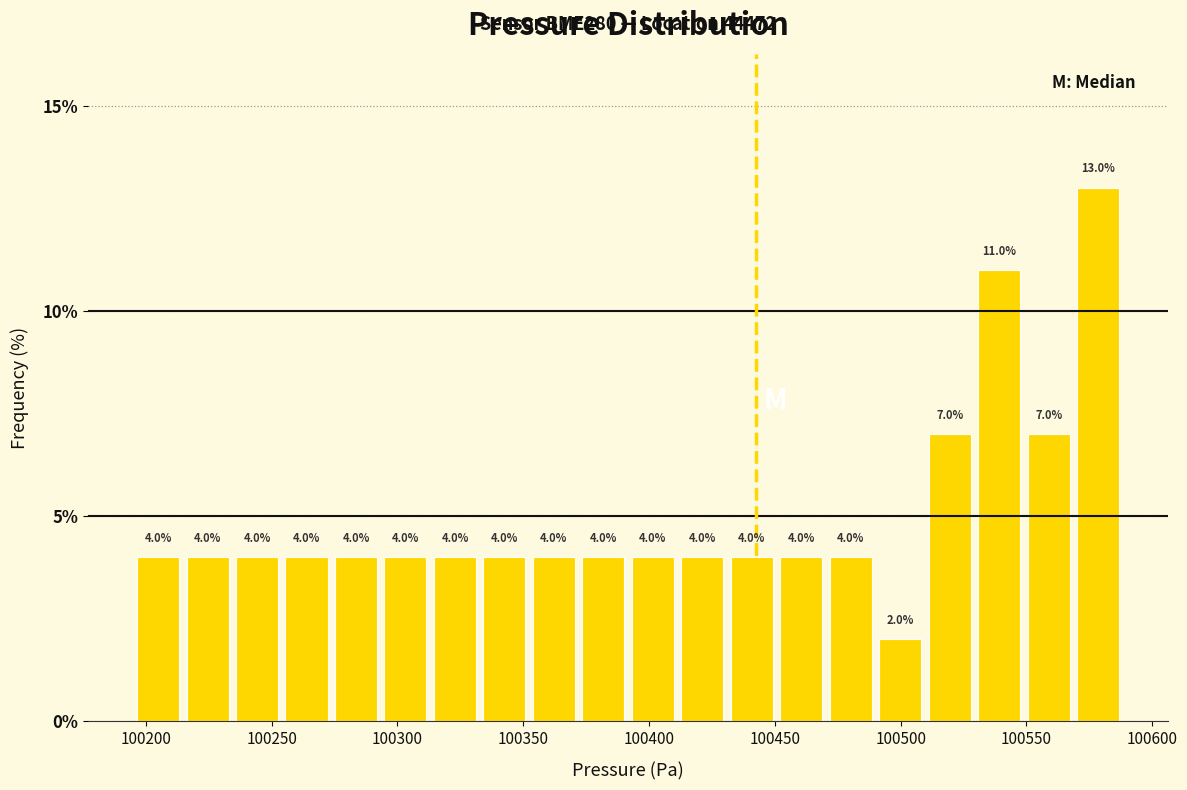

Read against the x-axis, roughly where is the centre of the tallest bar?

100580